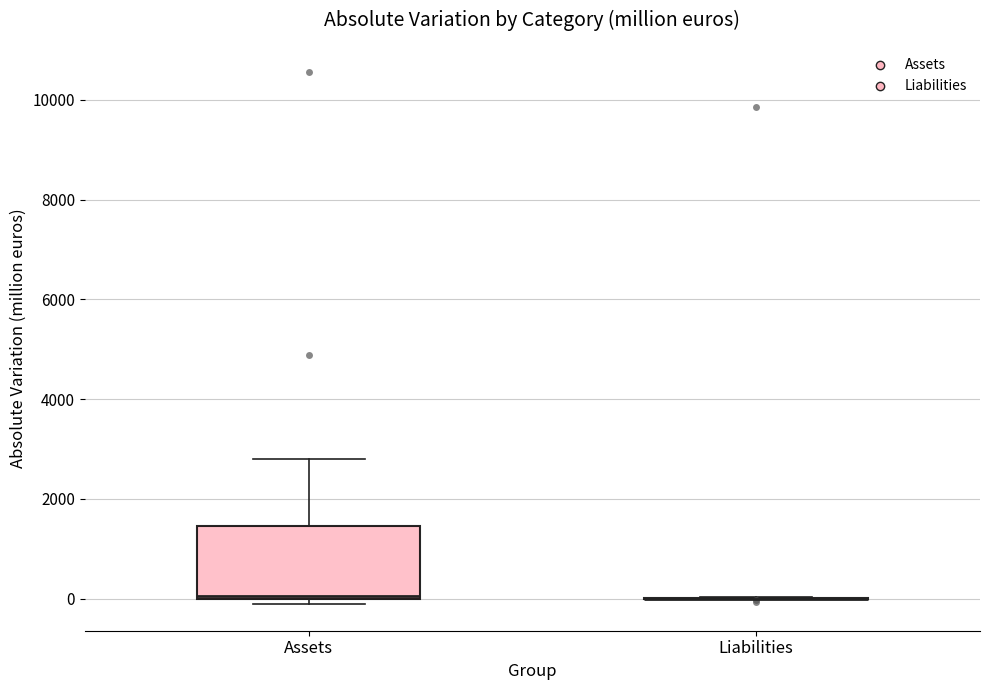

Reading left to right, transcribe this box plot: for each box, give where its median line is, the range the box spans, and where its two whiskers end, as read against the y-axis. The values are not printed on the chart, so give them approximately, as read against the axis.

Assets: median 0, box 0 to 1400, whiskers -200 to 2800
Liabilities: box collapsed to a line at 0, whiskers 0 to 0